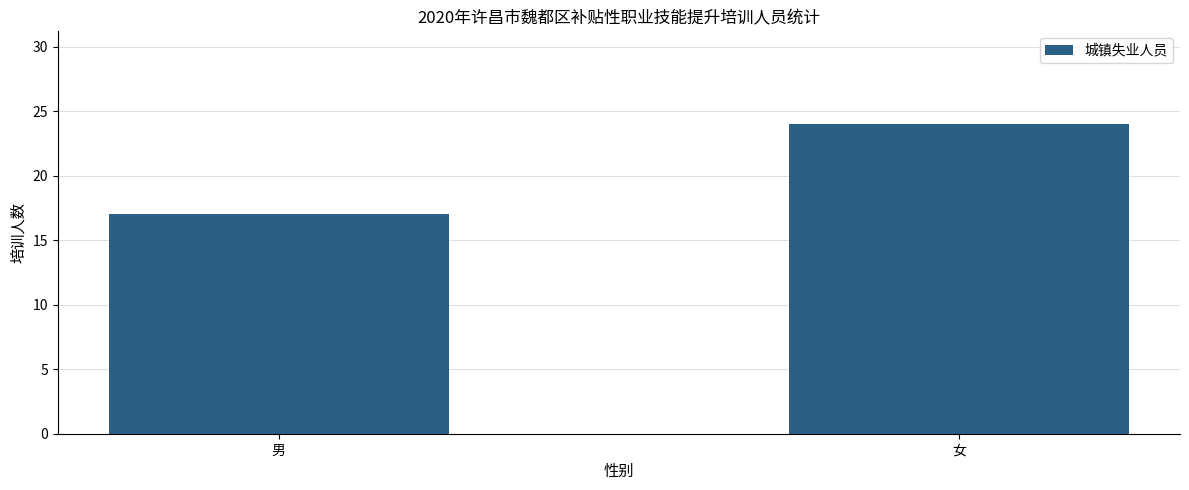

What is the change in value from 男 to 女?

+7